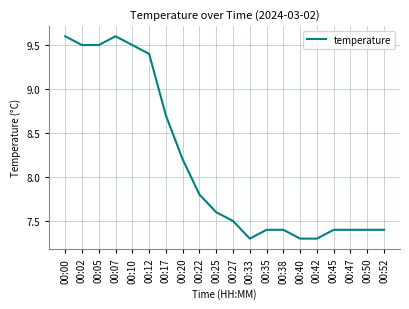

Reading left to right, what are all the values shown in this chart?

9.6	9.5	9.5	9.6	9.5	9.4	8.7	8.2	7.8	7.6	7.5	7.3	7.4	7.4	7.3	7.3	7.4	7.4	7.4	7.4